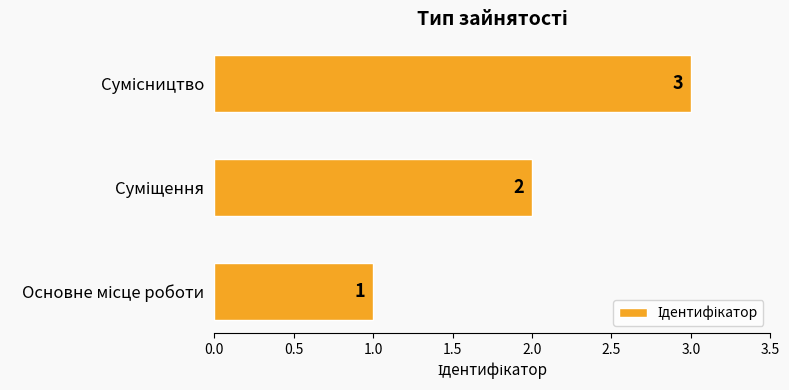

Count the values in the range 1 to 3.

3